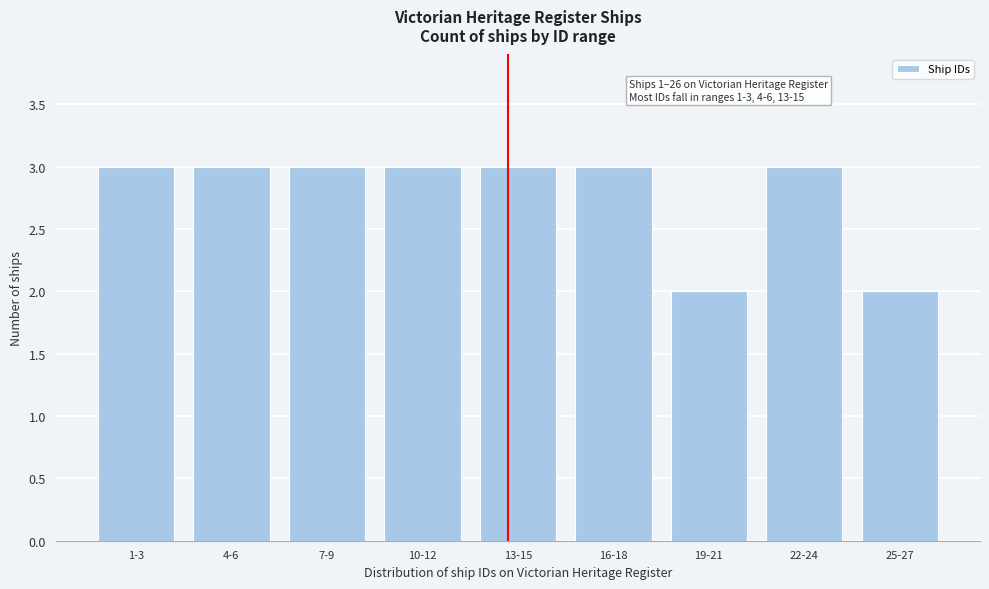

Reading left to right, transcribe all the data shown in this chart.

1-3=3	4-6=3	7-9=3	10-12=3	13-15=3	16-18=3	19-21=2	22-24=3	25-27=2